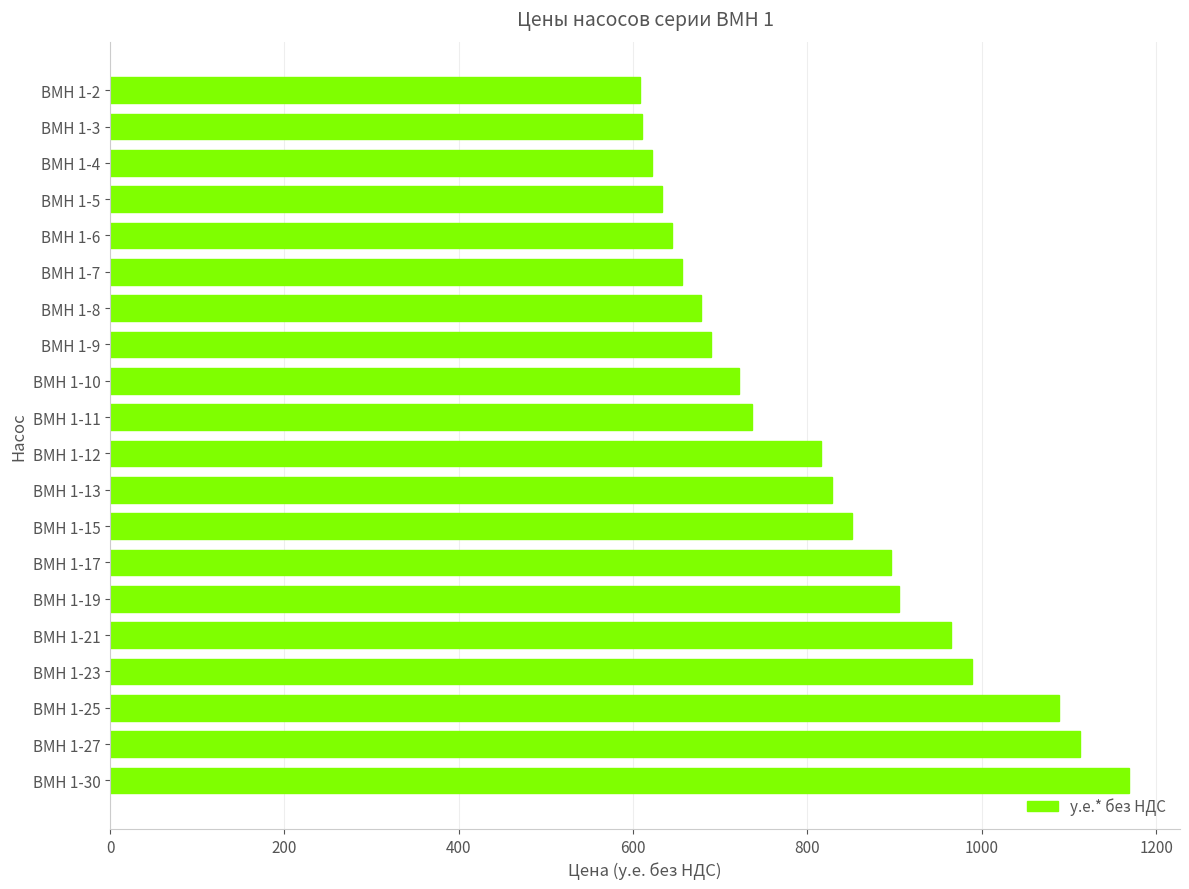

The value at ВМН 1-6 is 644.7. True or false?

True